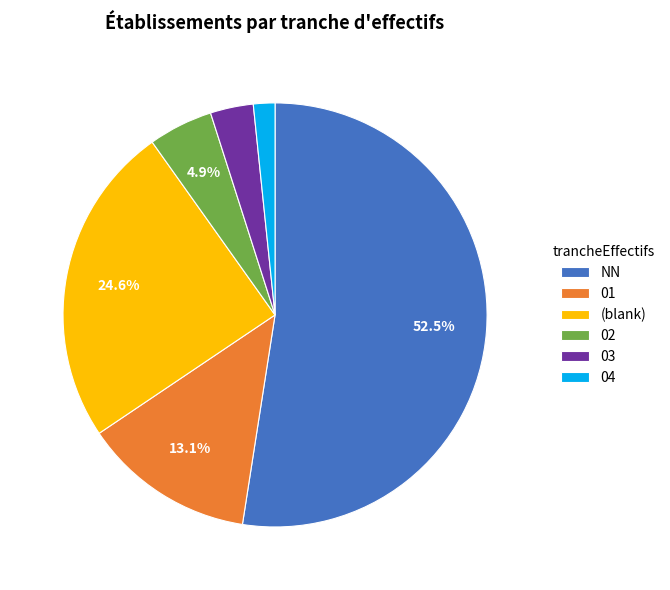

To the nearest percent, what is the average slice percentage?

17%